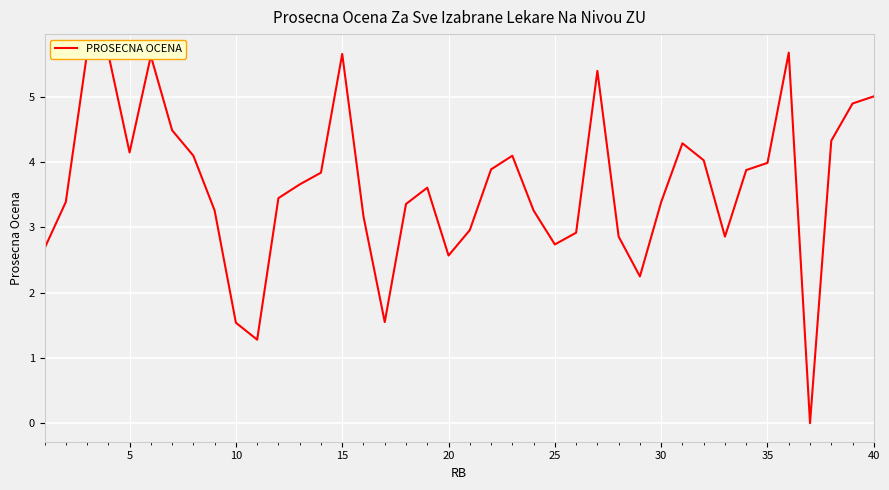

What is the maximum value shown in the chart?

5.7